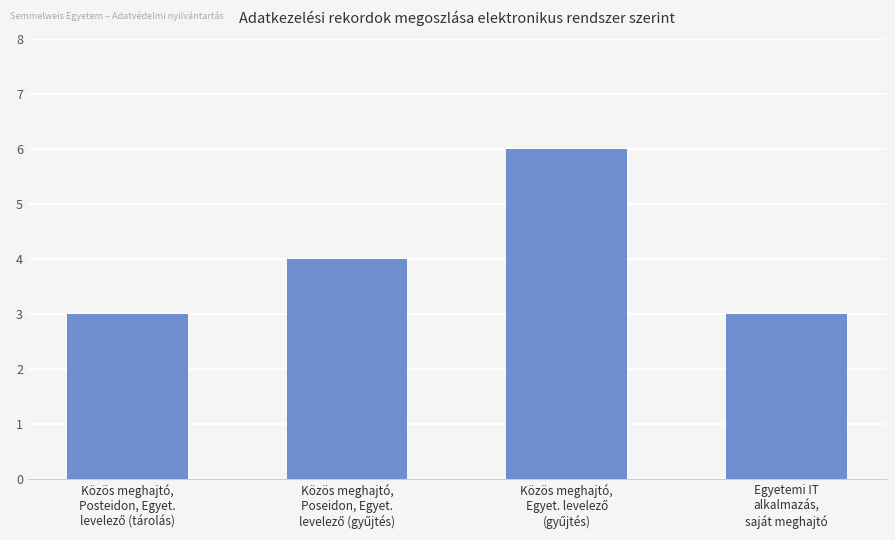

What is the smallest value displayed?

3